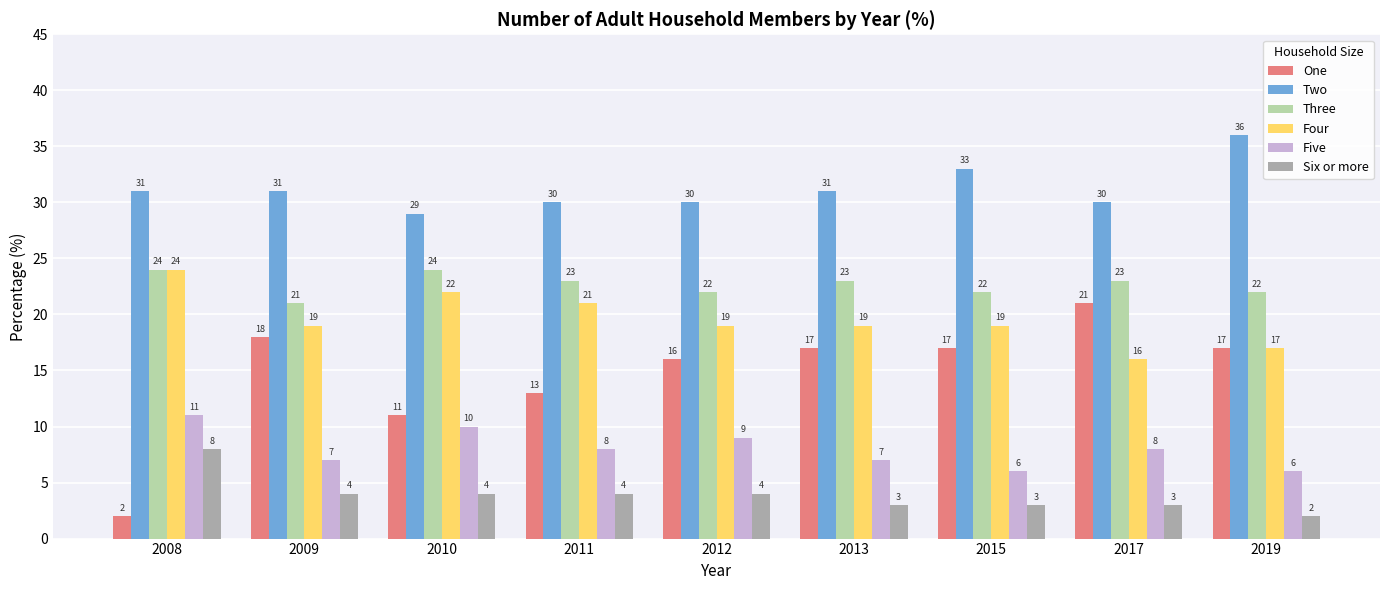

What is the value of the Two bar at the 9th from the left?

36